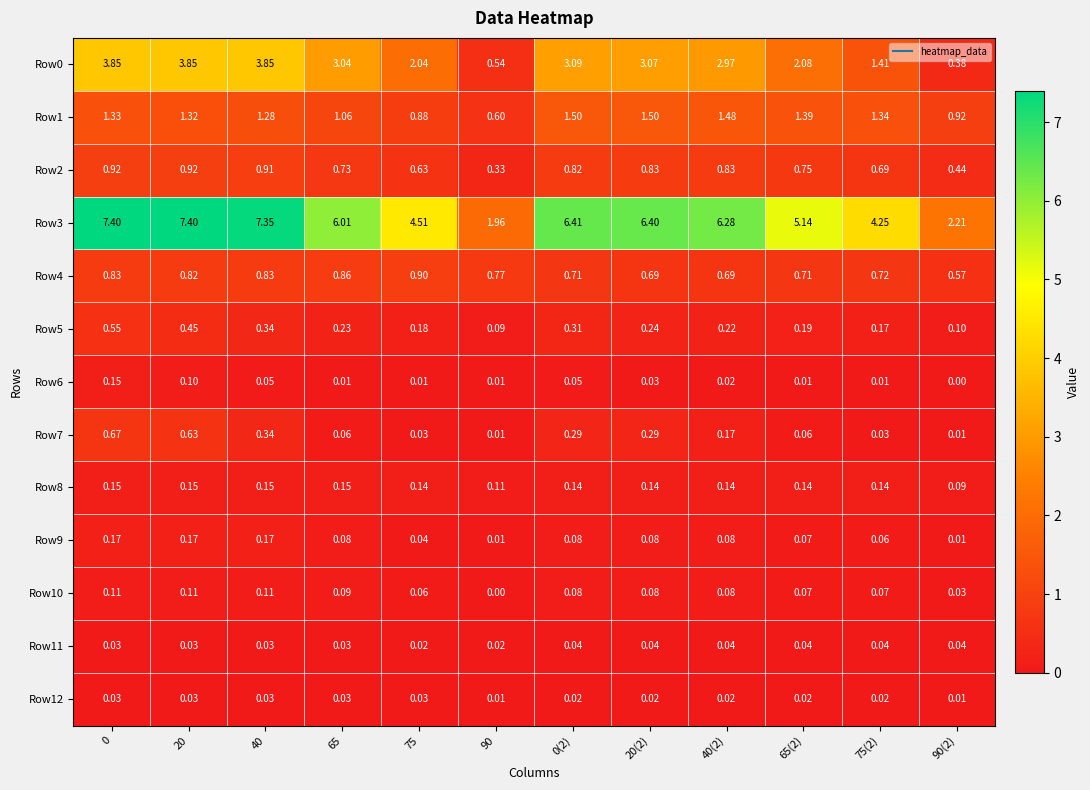

Count the number of categories in the chart.

12